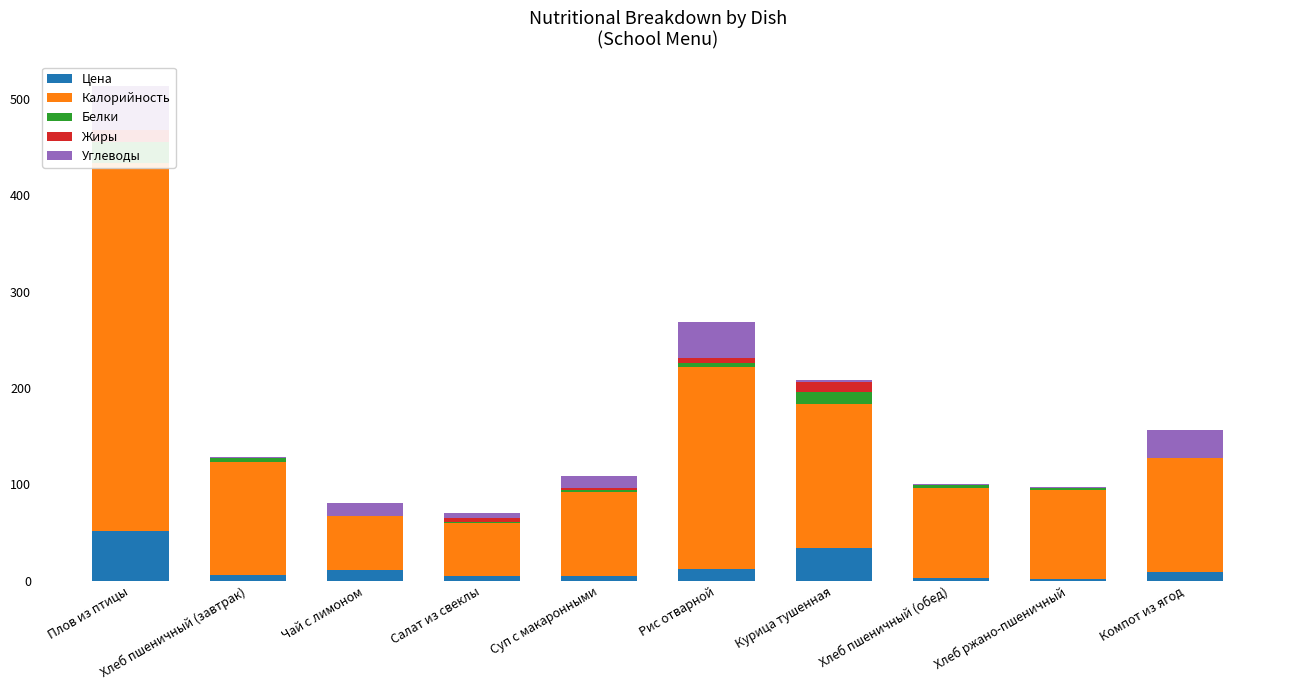

What is the label of the 10th bar from the right?

Плов из птицы